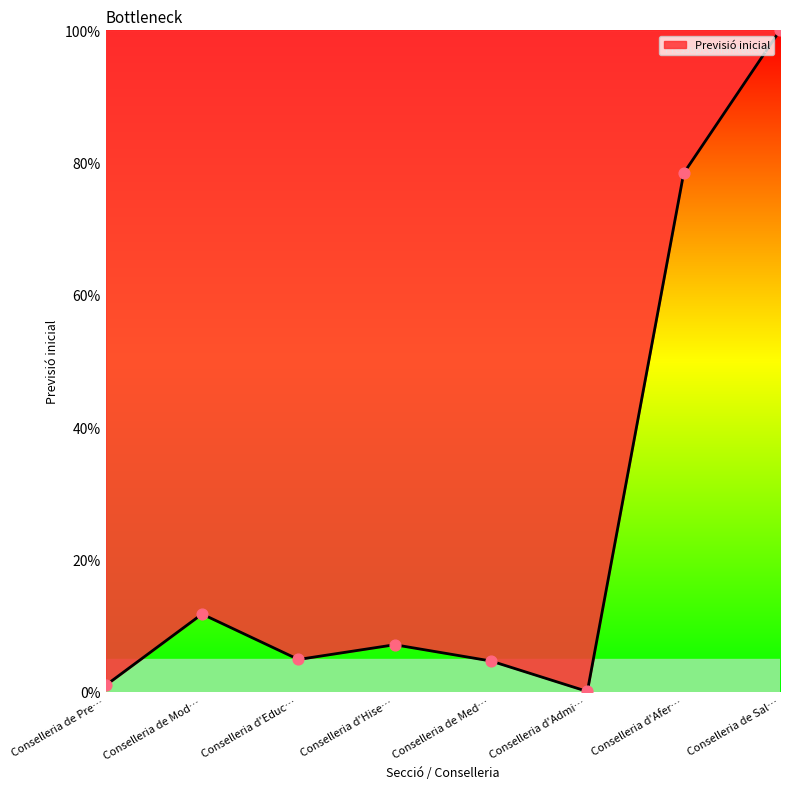

Between Conselleria de Pre… and Conselleria de Med…, which is larger?

Conselleria de Med…